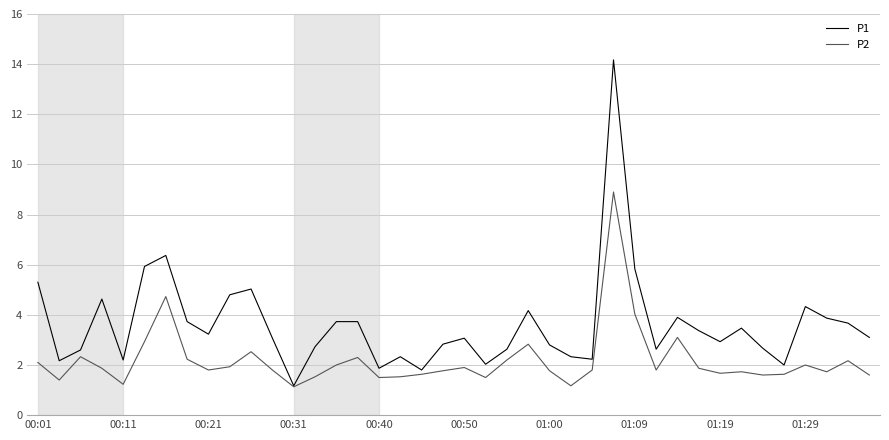

Which series has the widest spread of values?

P1